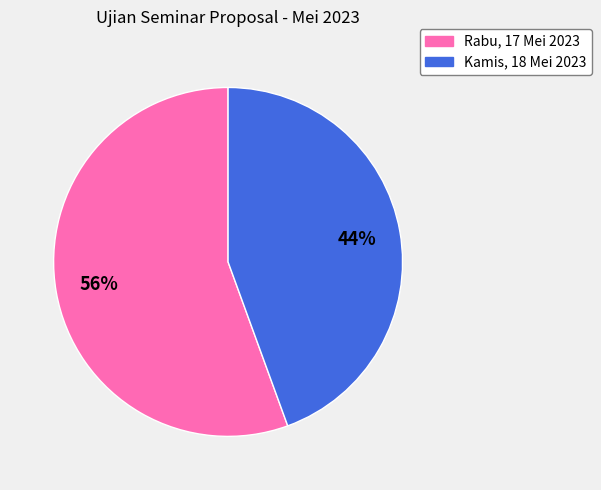

What is the largest slice in the pie chart?

Rabu, 17 Mei 2023